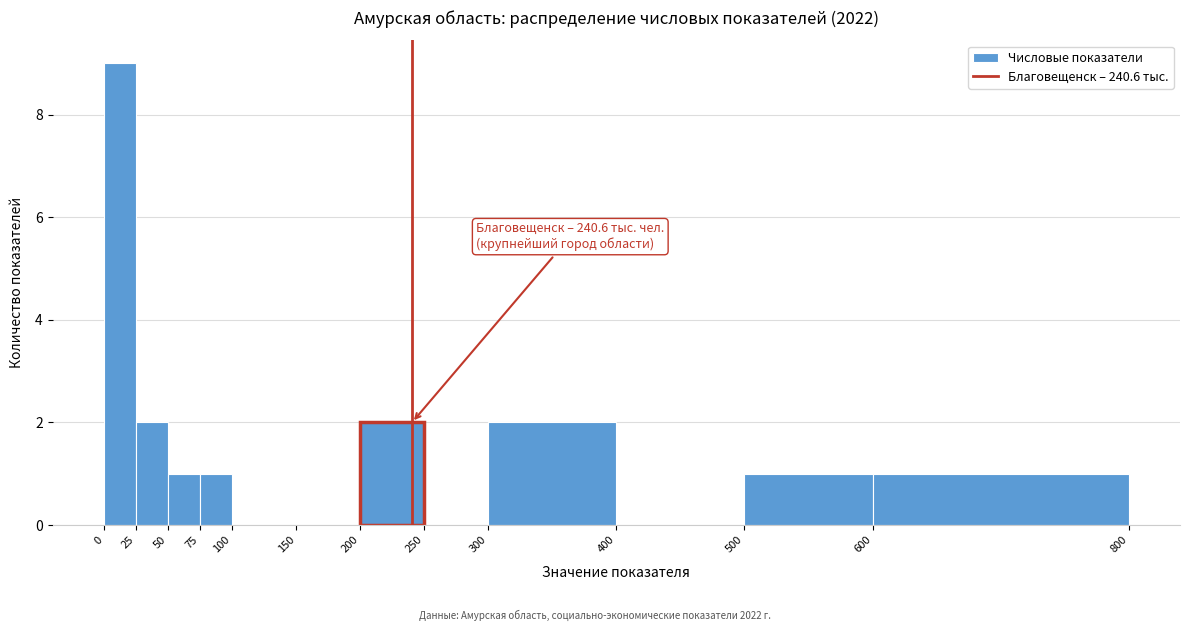

Over which range of the x-axis is the bar tallest?

0 to 25